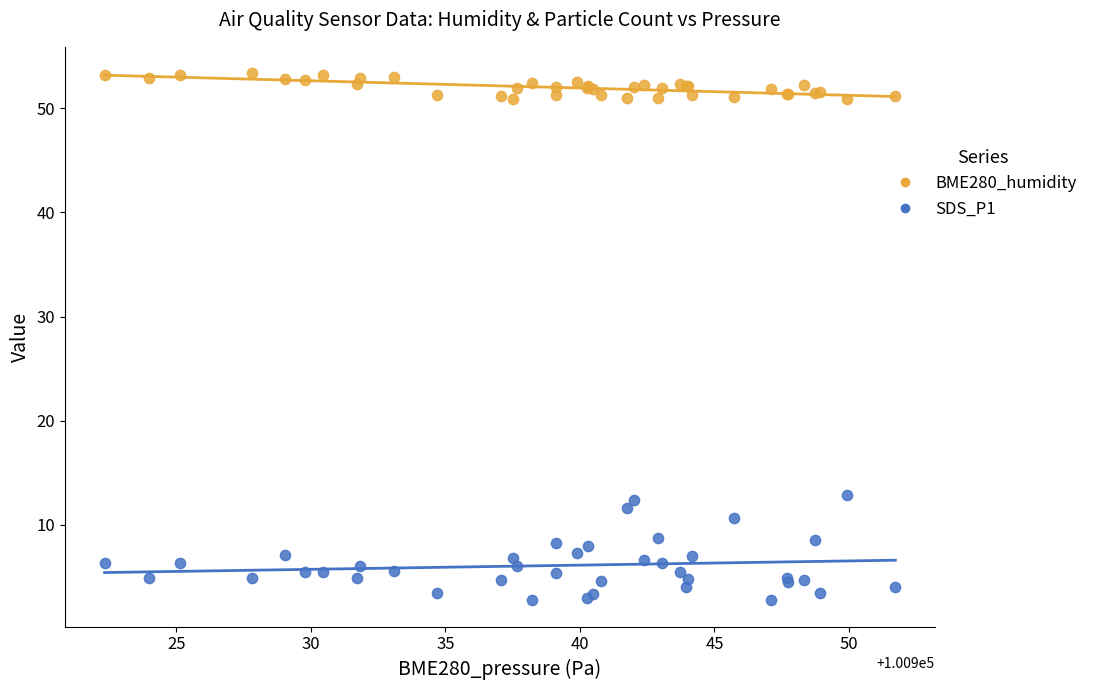

What are all the series names shown in the legend?

BME280_humidity, SDS_P1